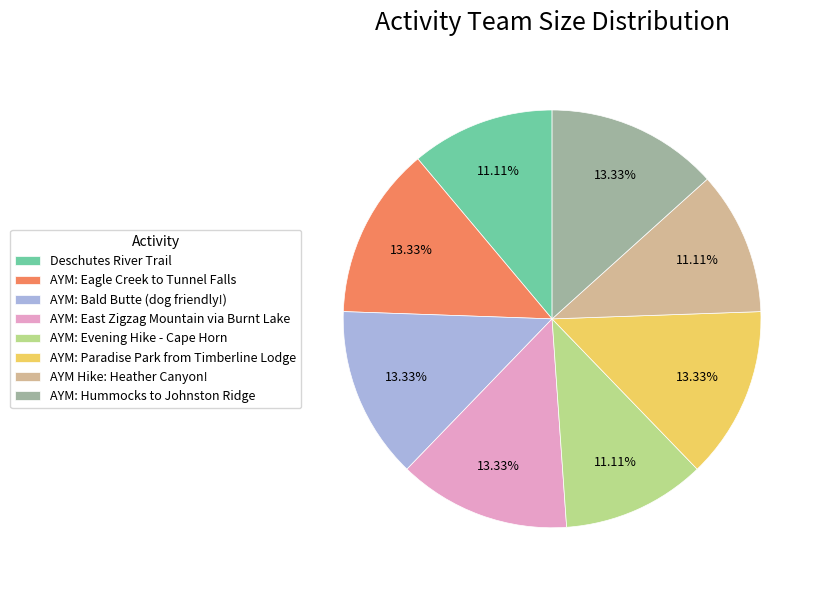

Count the number of slices in the pie.

8